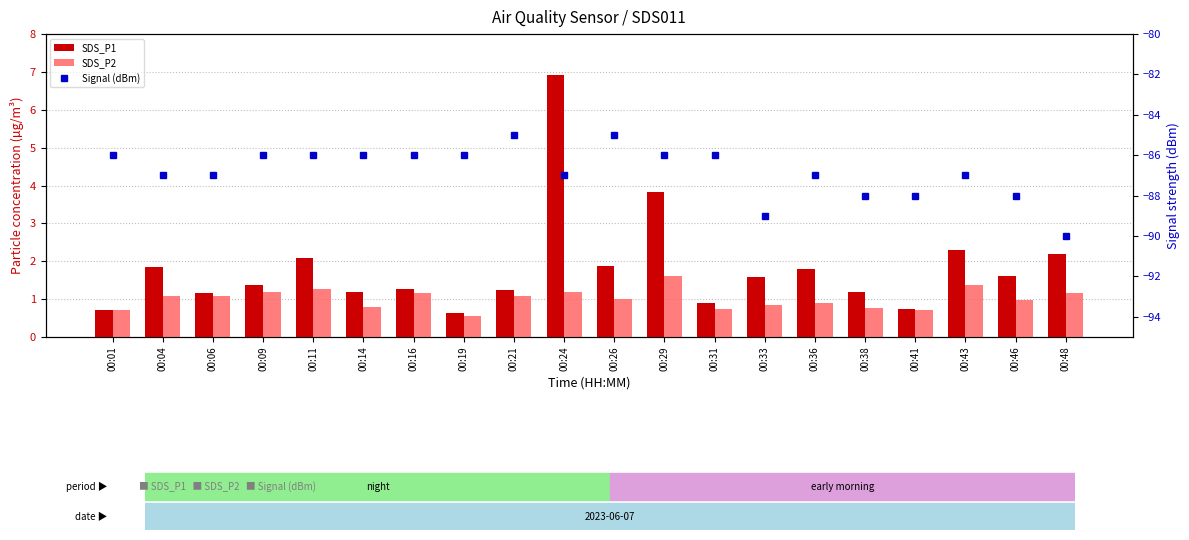

Rank the categories by SDS_P1 value from lowest to highest.

00:19, 00:01, 00:41, 00:31, 00:06, 00:14, 00:38, 00:21, 00:16, 00:09, 00:33, 00:46, 00:36, 00:04, 00:26, 00:11, 00:48, 00:43, 00:29, 00:24